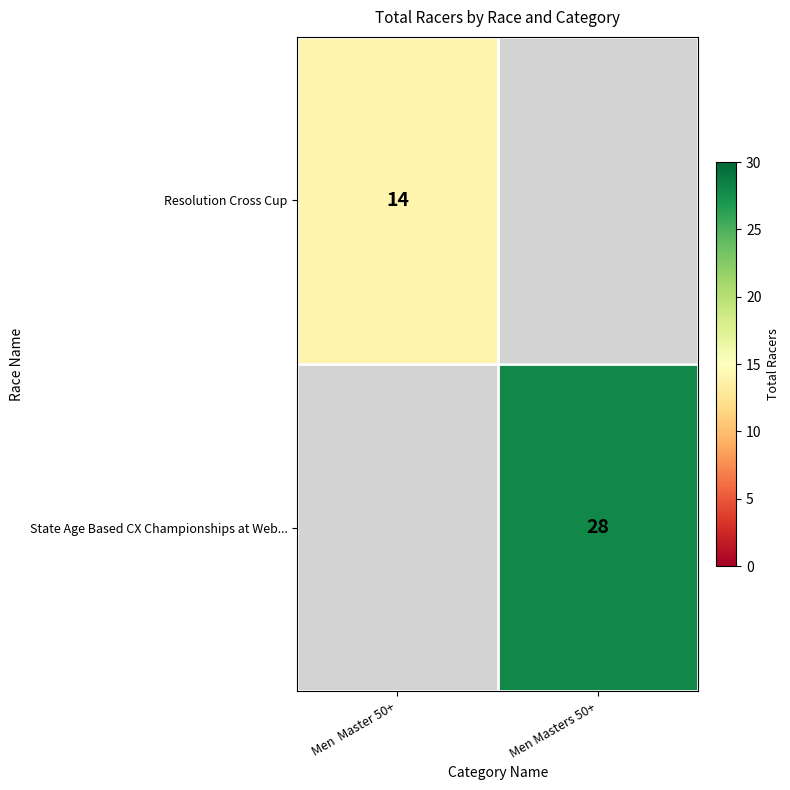

At how many categories does at least one series exceed 23?

1